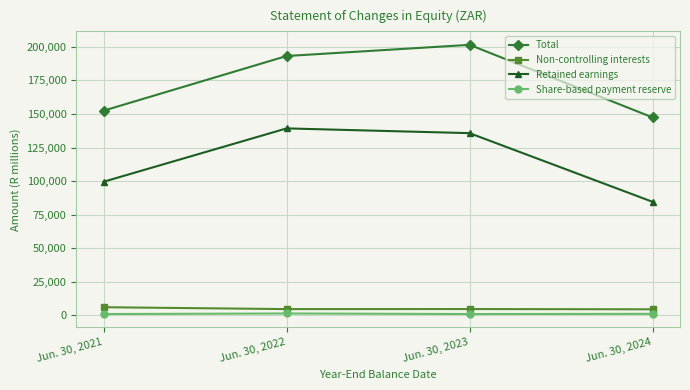

How many series are shown in this chart?

4